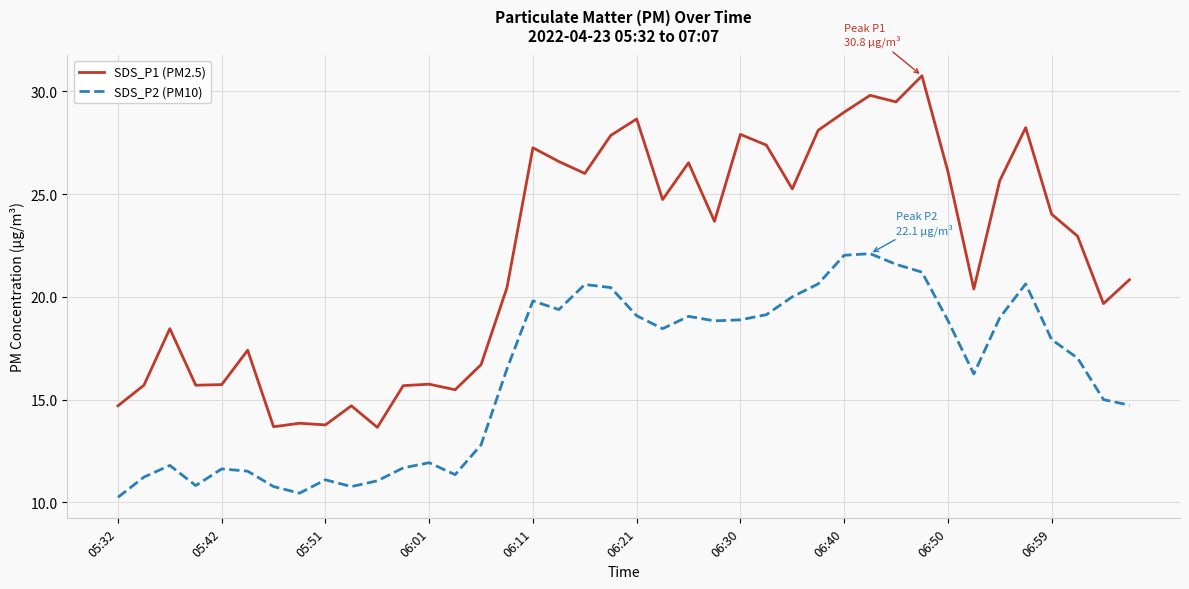

What is the lowest value of the SDS_P1 (PM2.5) series?

13.7